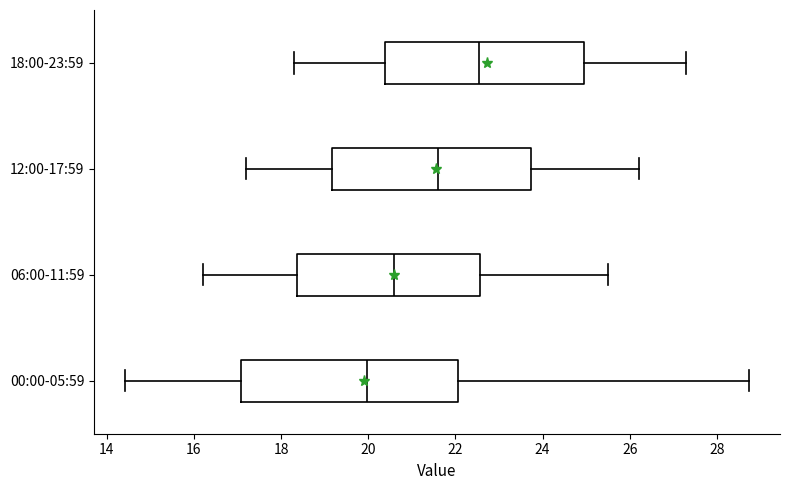

Reading bottom to top, transcribe this box plot: for each box, give where its median line is, the range the box spans, and where its two whiskers end, as read against the x-axis. The values are not printed on the chart, so give them approximately, as read against the axis.

00:00-05:59: median 20.0, box 17.0 to 22.0, whiskers 14.4 to 28.8
06:00-11:59: median 20.6, box 18.4 to 22.6, whiskers 16.2 to 25.6
12:00-17:59: median 21.6, box 19.2 to 23.8, whiskers 17.2 to 26.2
18:00-23:59: median 22.6, box 20.4 to 25.0, whiskers 18.4 to 27.4